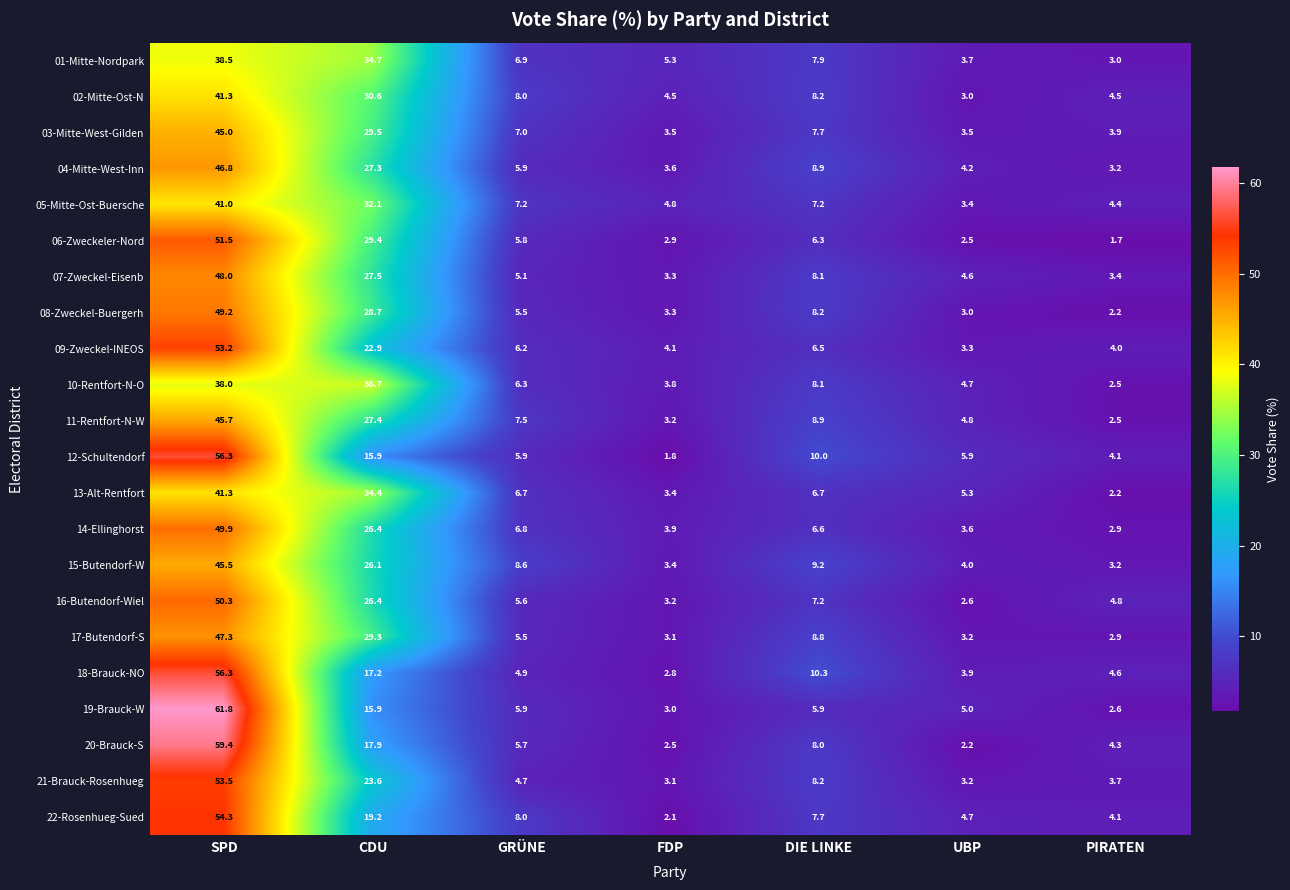

What is the difference between the 21-Brauck-Rosenhueg values at SPD and UBP?

50.3